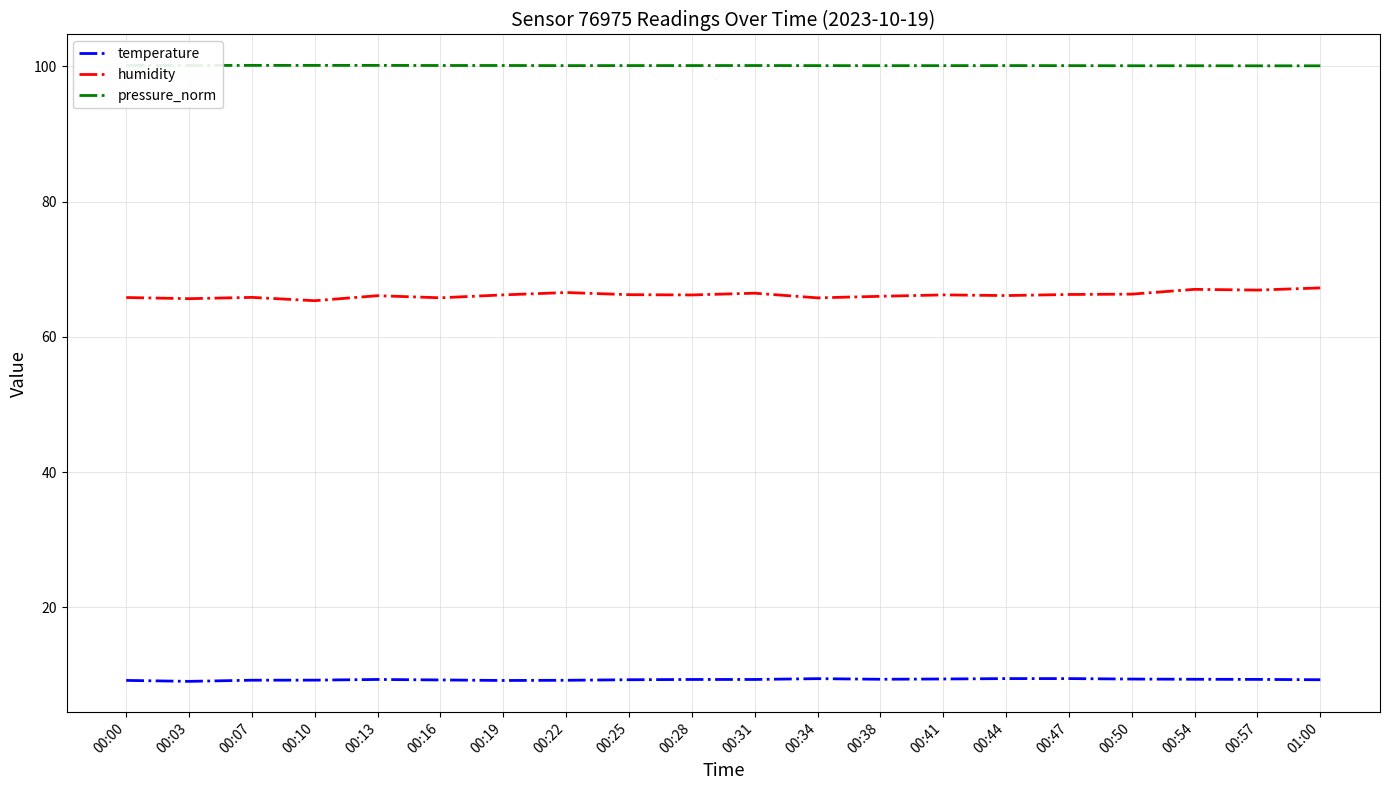

True or false: temperature and pressure_norm intersect in this chart.

False